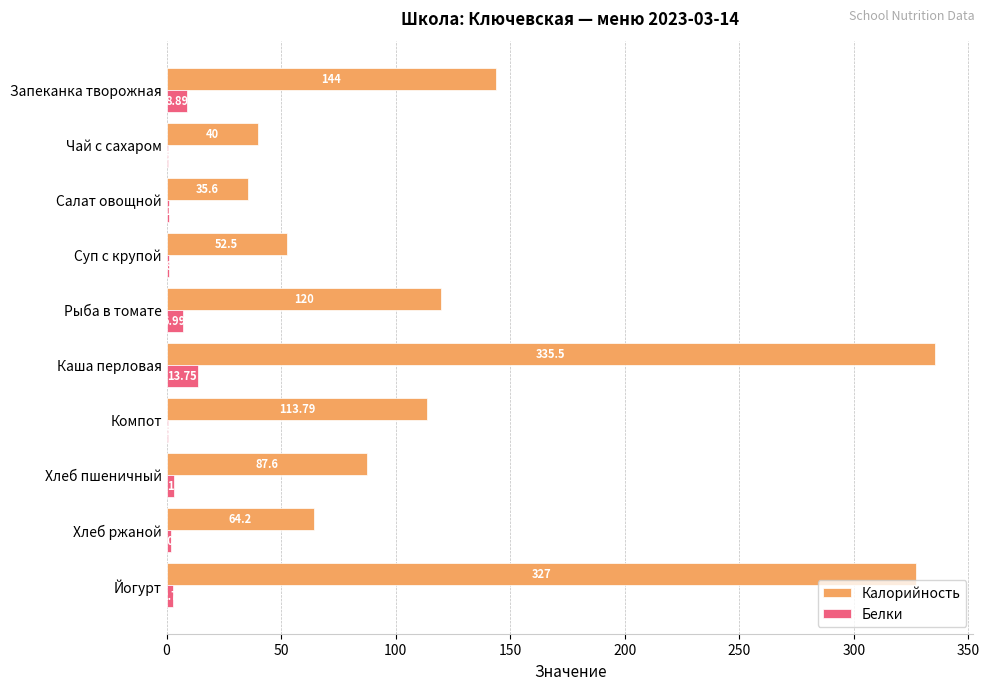

Which series has the largest total across all categories?

Калорийность